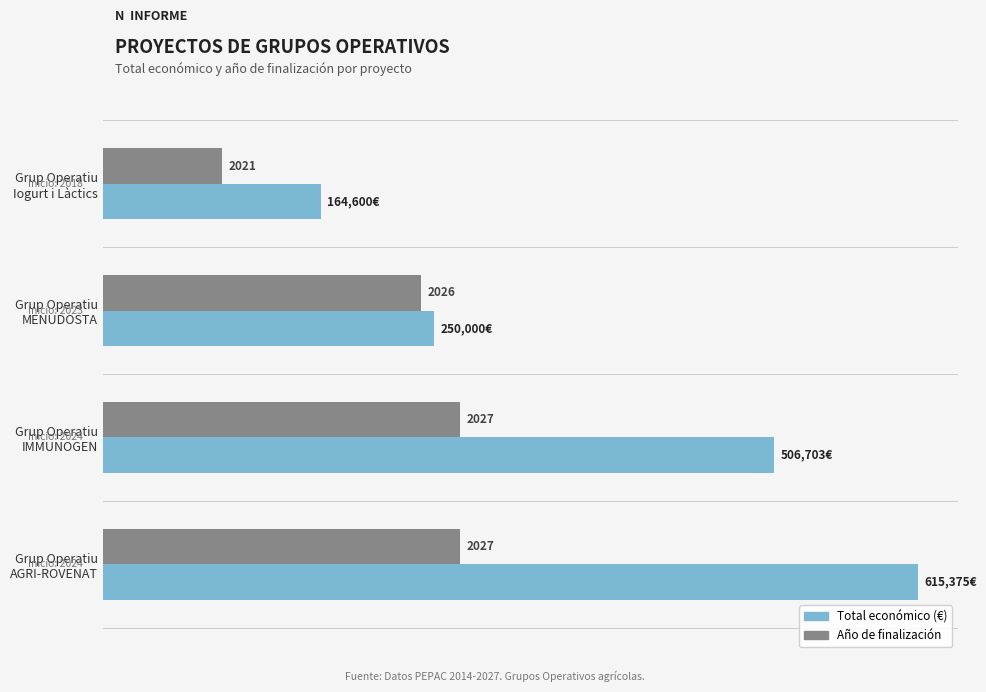

How many data points does each series have?

4